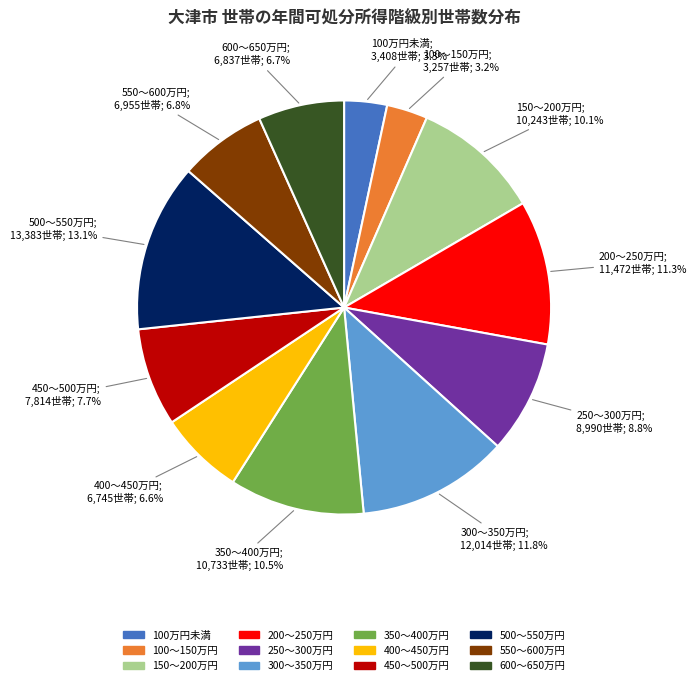

Between 250～300万円 and 100～150万円, which is larger?

250～300万円